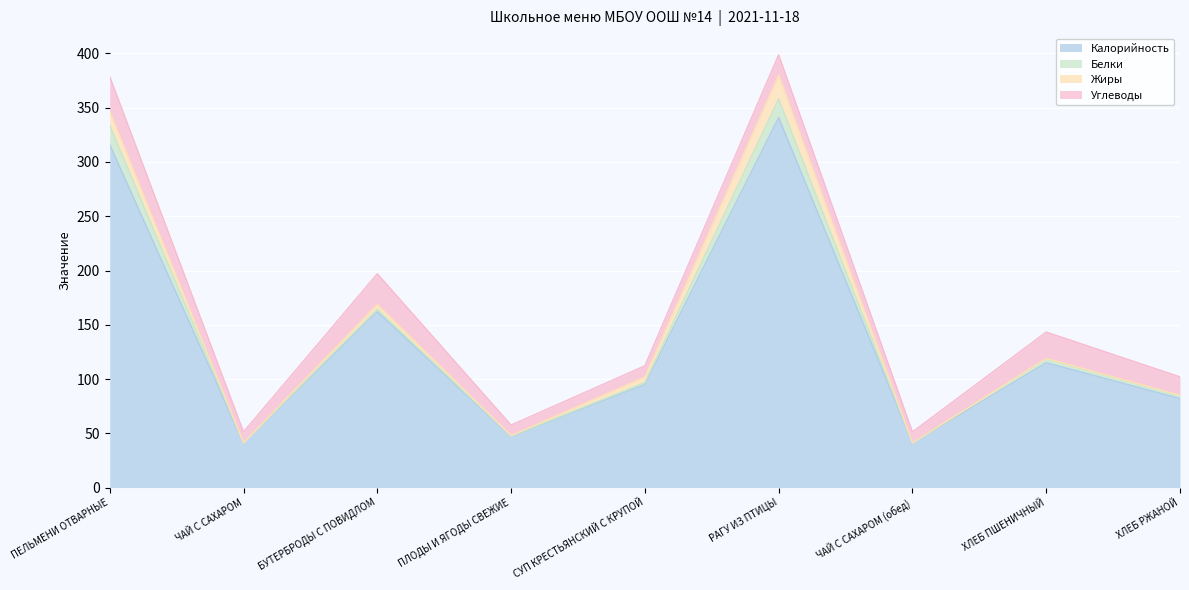

What is the total value across all series at ПЕЛЬМЕНИ ОТВАРНЫЕ?

378.8